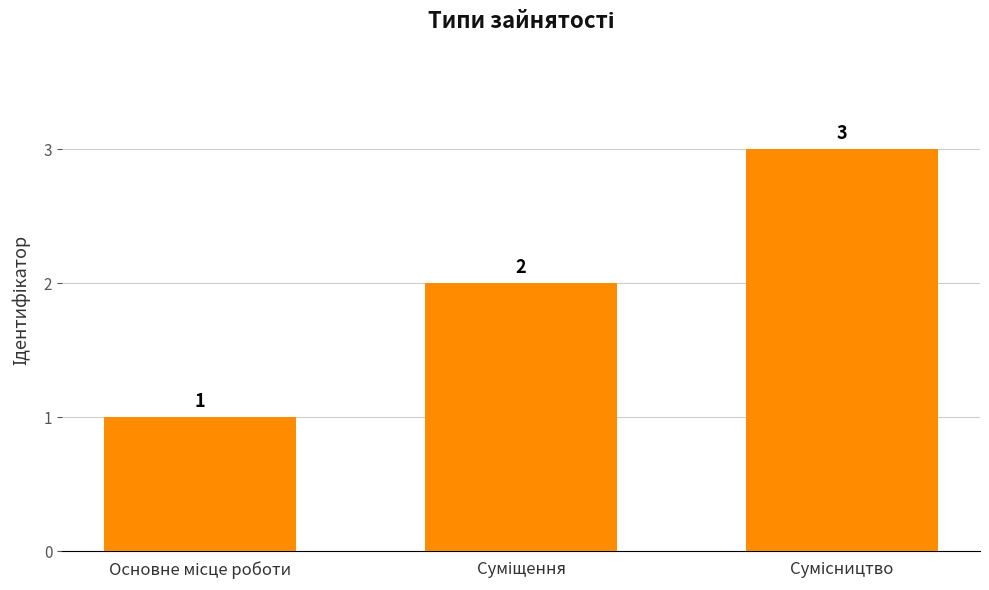

Reading left to right, transcribe all the data shown in this chart.

1	2	3